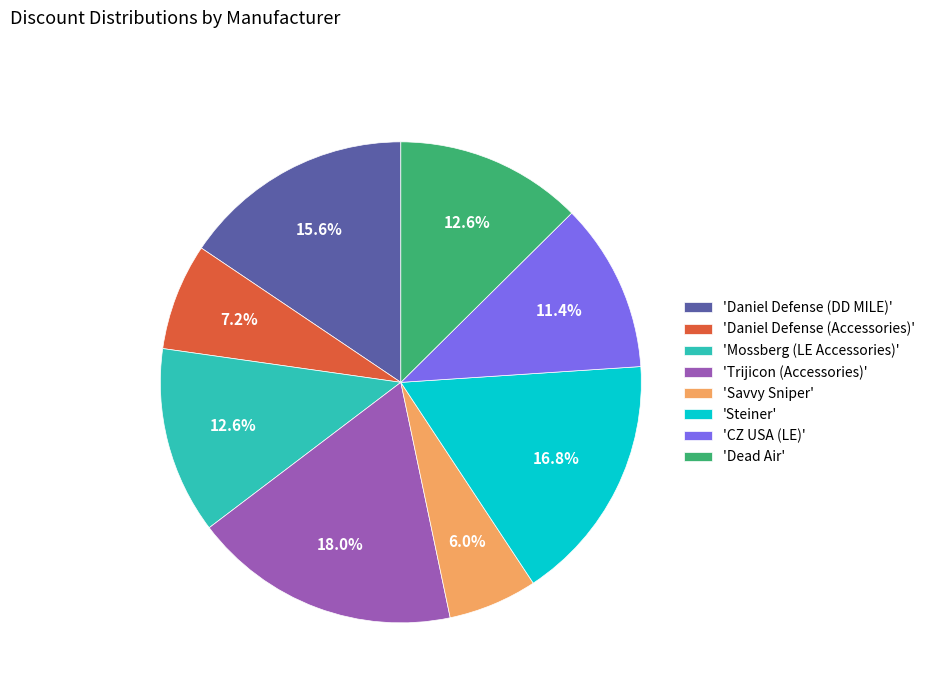

Which has a higher value, 'Steiner' or 'Daniel Defense (DD MILE)'?

'Steiner'